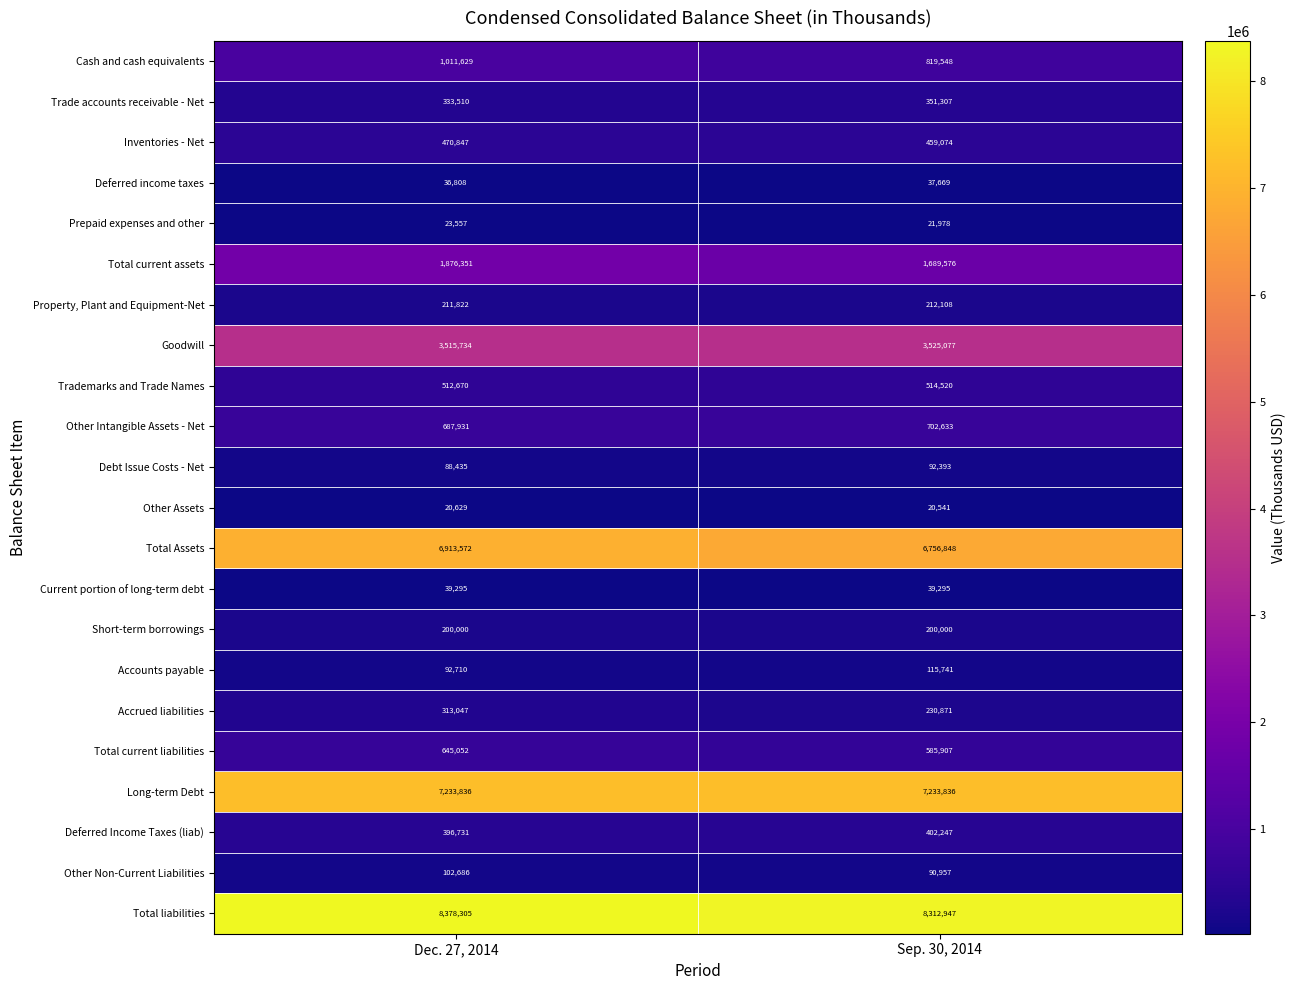

Read the Other Non-Current Liabilities value at Sep. 30, 2014, to the nearest 10.

90960